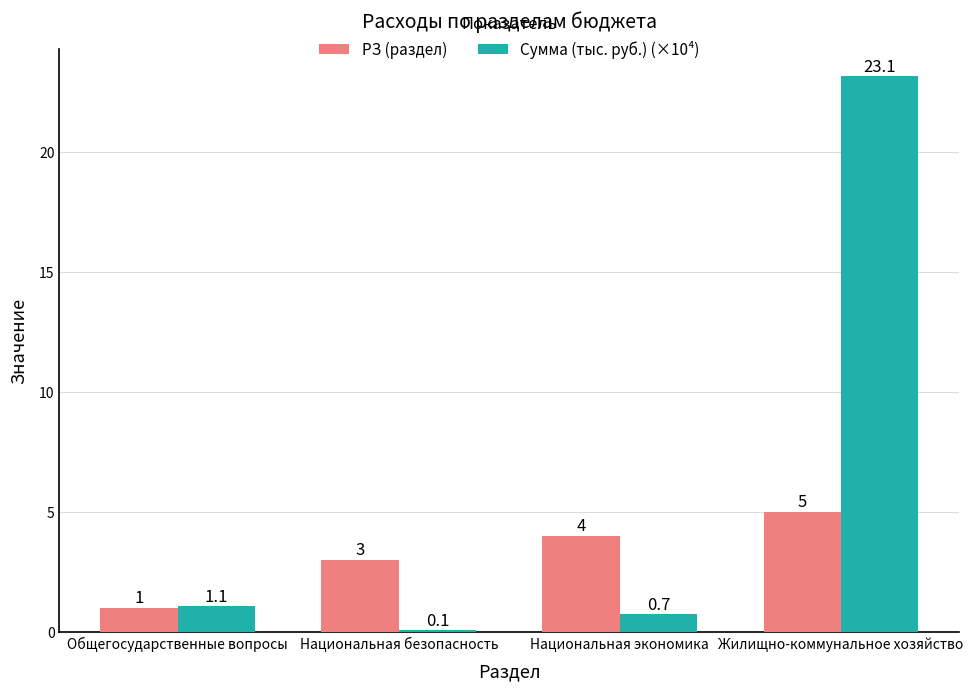

How many groups of bars are there?

4